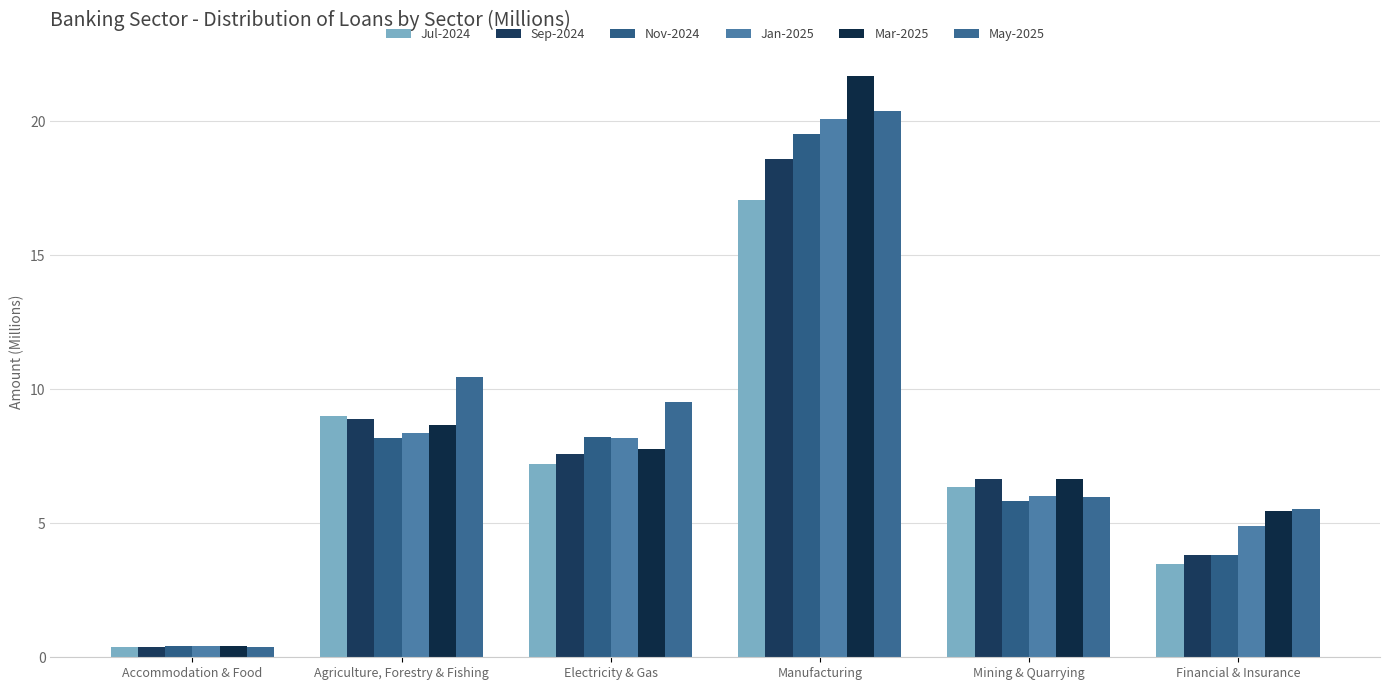

What are all the series names shown in the legend?

Jul-2024, Sep-2024, Nov-2024, Jan-2025, Mar-2025, May-2025